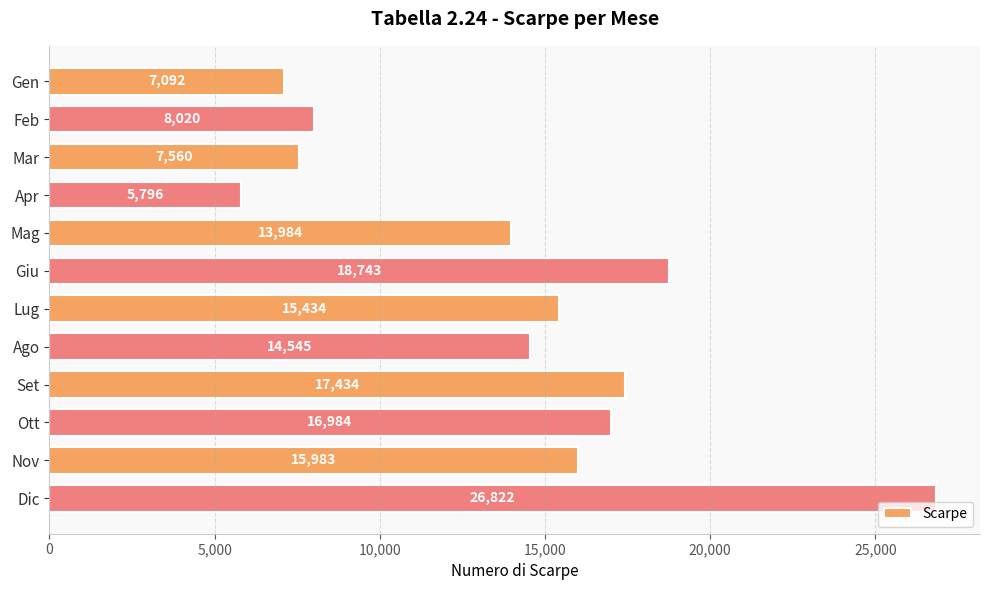

What is the smallest value displayed?

5796